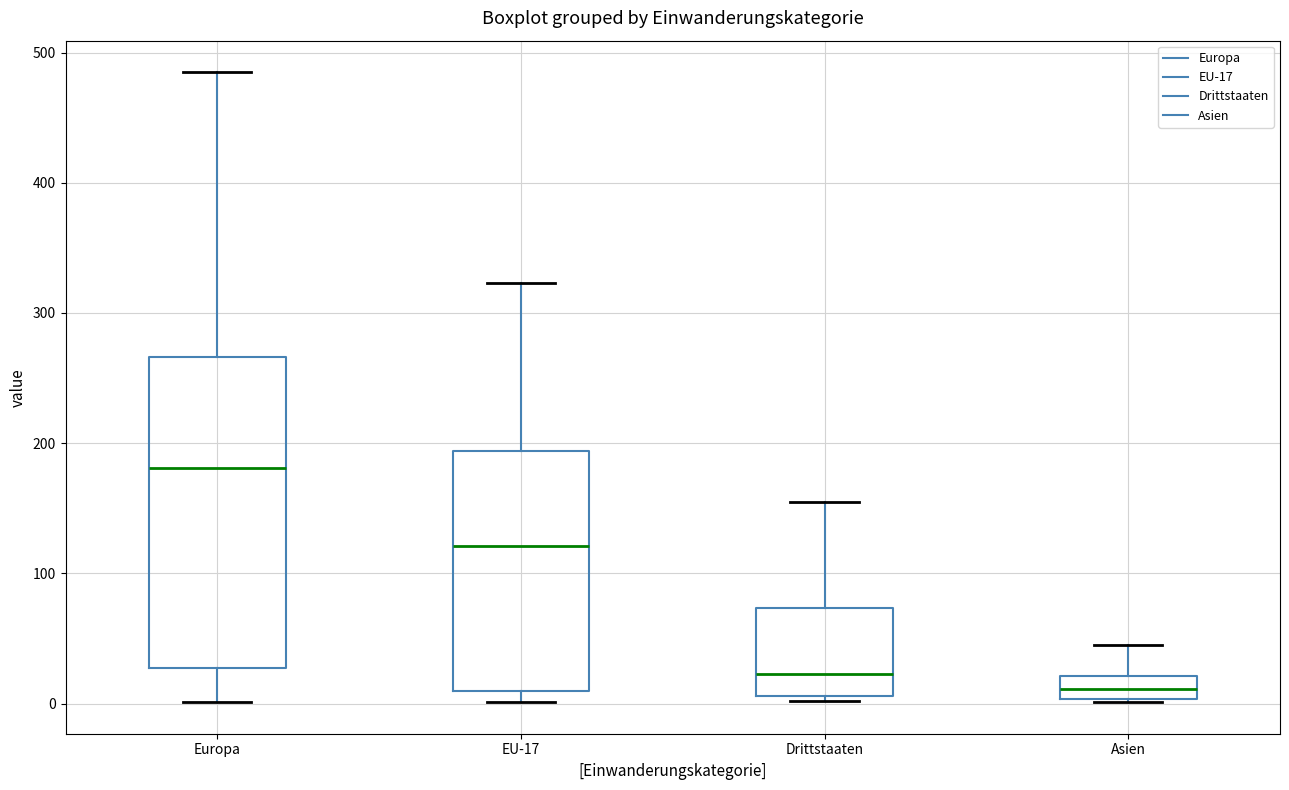

Reading left to right, transcribe this box plot: for each box, give where its median line is, the range the box spans, and where its two whiskers end, as read against the y-axis. The values are not printed on the chart, so give them approximately, as read against the axis.

Europa: median 180, box 30 to 270, whiskers 0 to 490
EU-17: median 120, box 10 to 190, whiskers 0 to 320
Drittstaaten: median 20, box 10 to 70, whiskers 0 to 160
Asien: median 10, box 0 to 20, whiskers 0 to 50